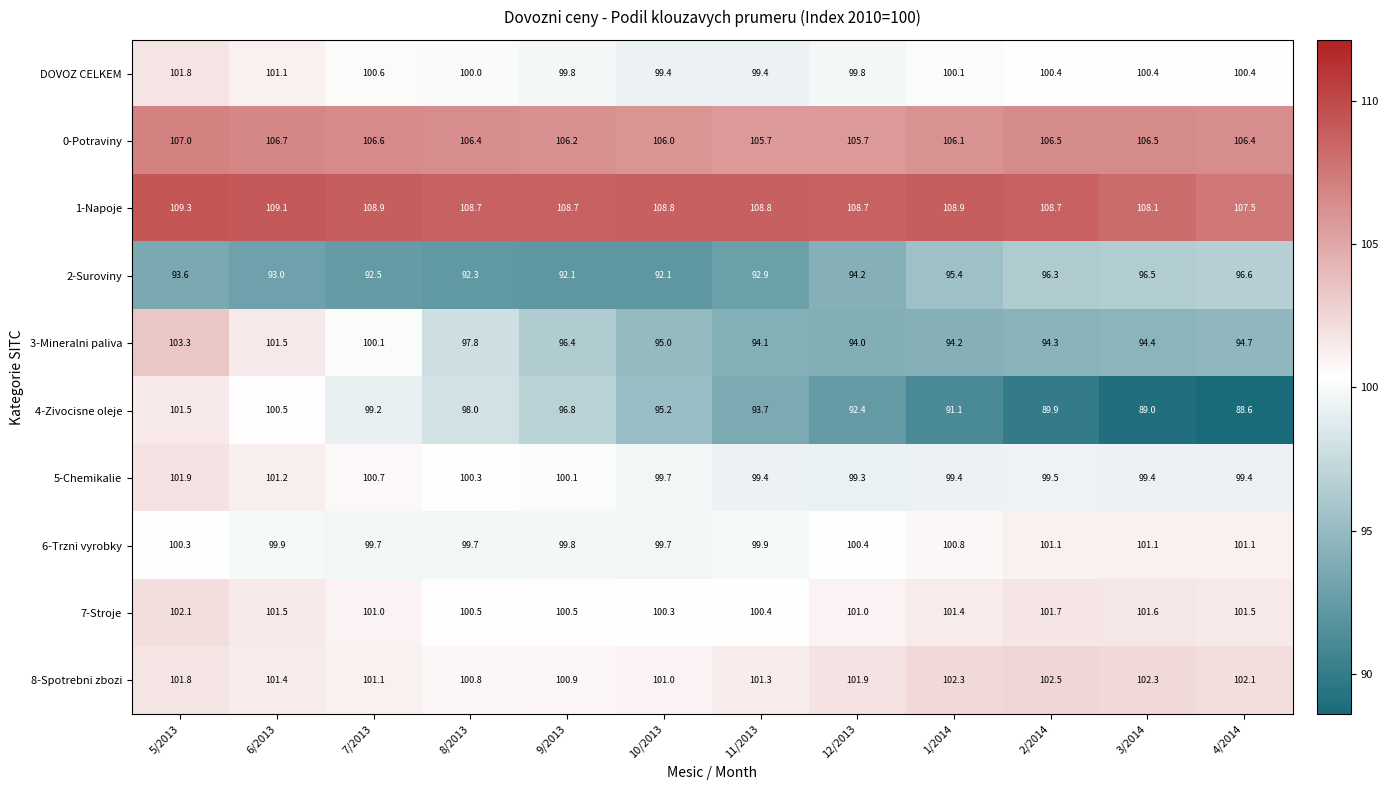

At which label does 7-Stroje first exceed 101?

5/2013